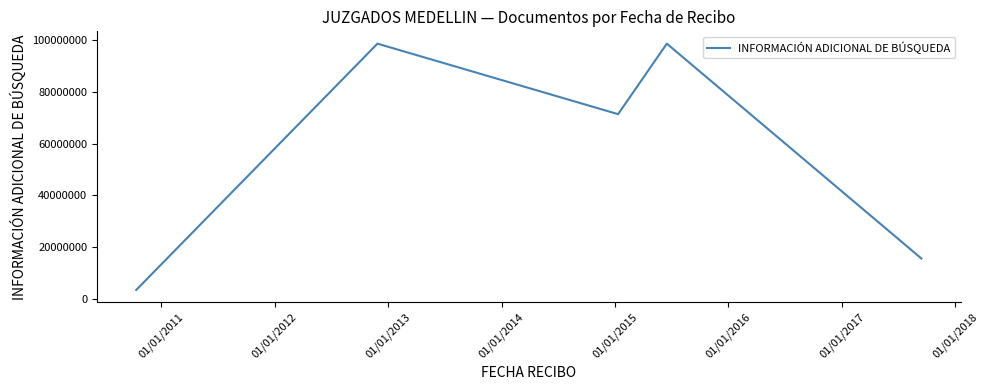

What is the difference between the maximum and minimum values?

95293298